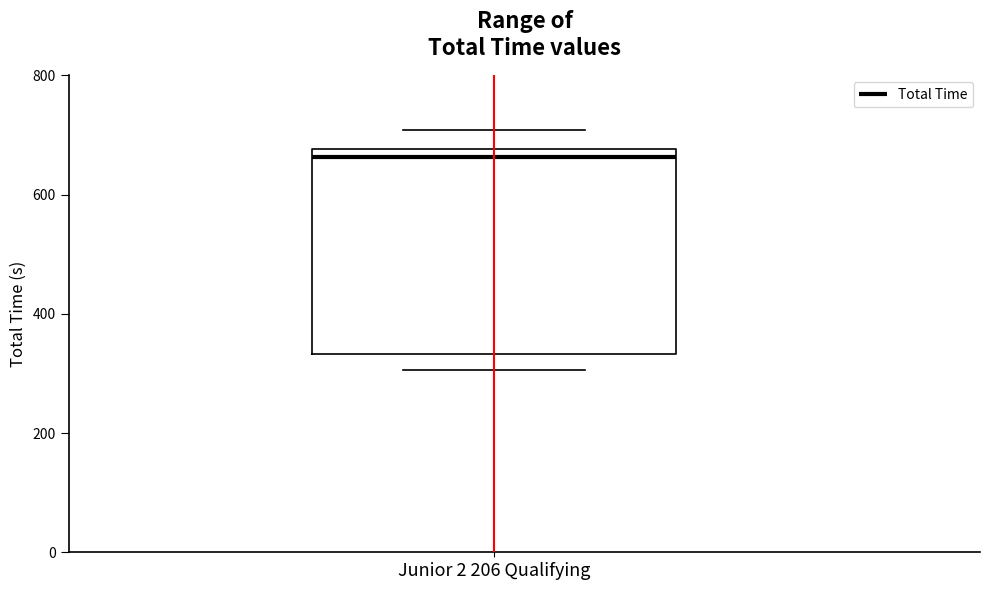

Where does the median line of the box for Junior 2 206 Qualifying sit on the y-axis? The values are not printed on the chart, so give them approximately, as read against the axis.

660